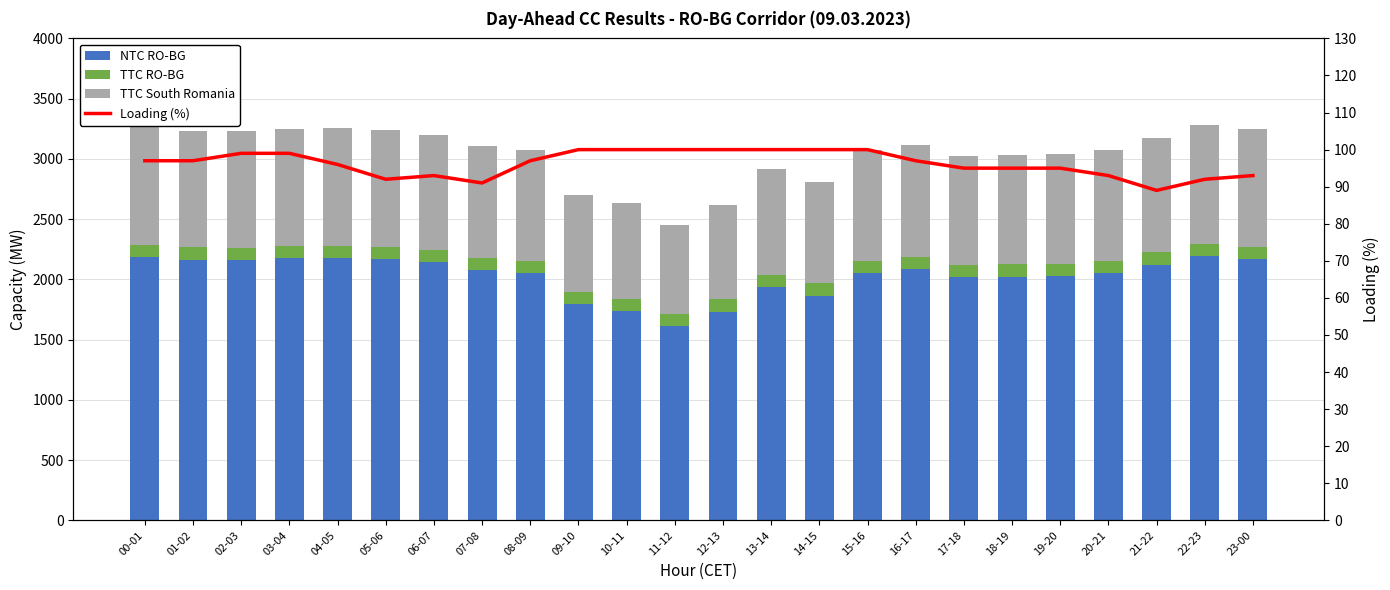

Which series has the widest spread of values?

NTC RO-BG